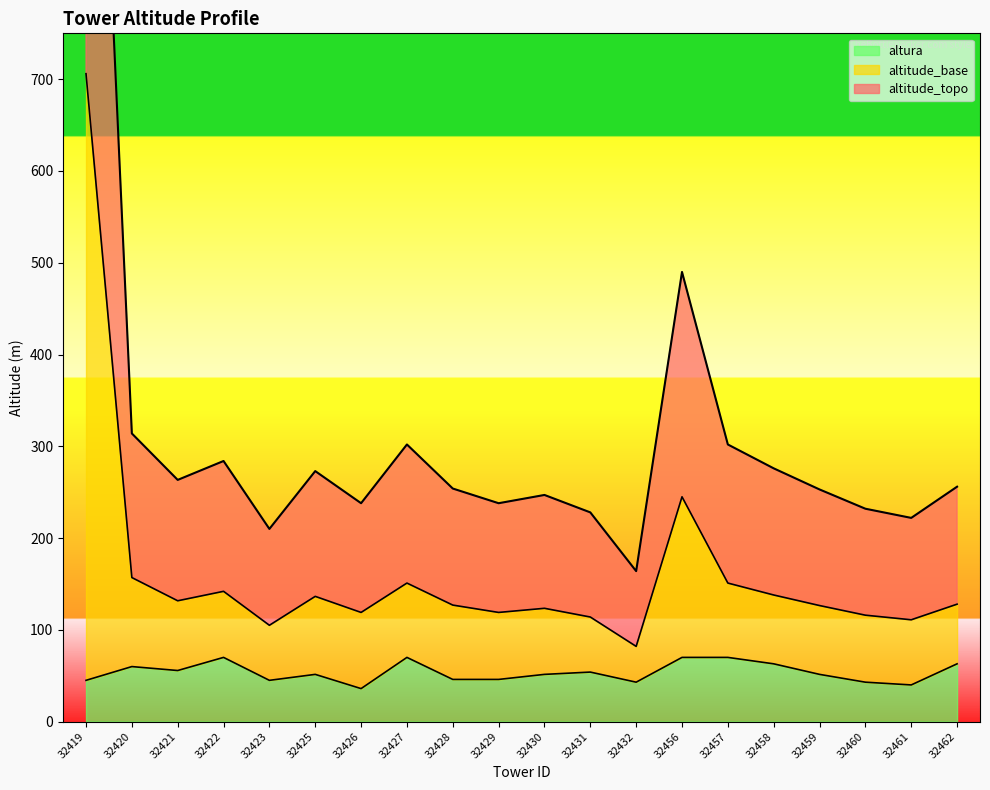

At which label does altitude_topo first exceed 128?

32419